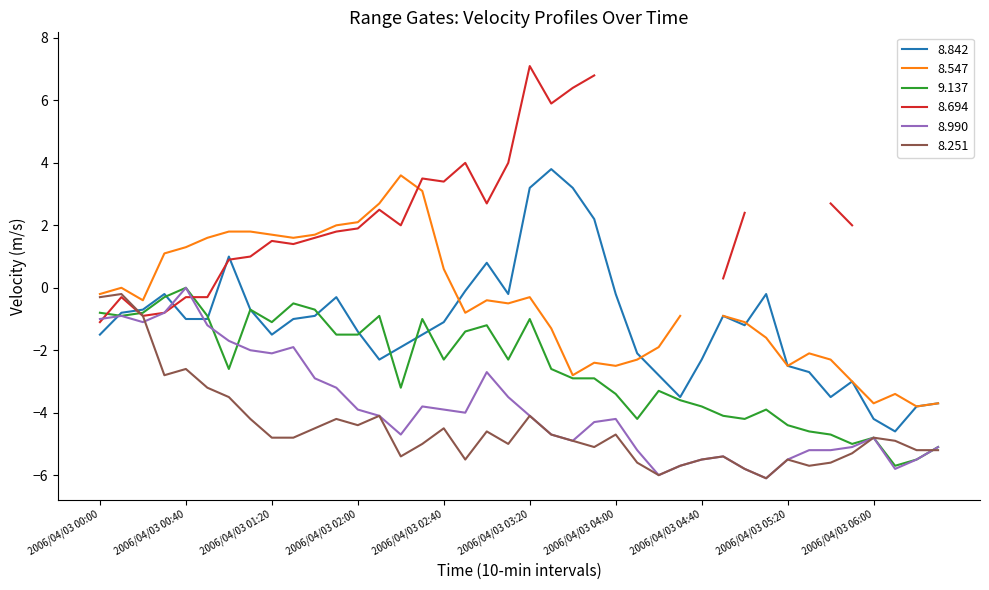

The 9.137 series shows -0.1 at 2006/04/03 00:30. True or false?

False